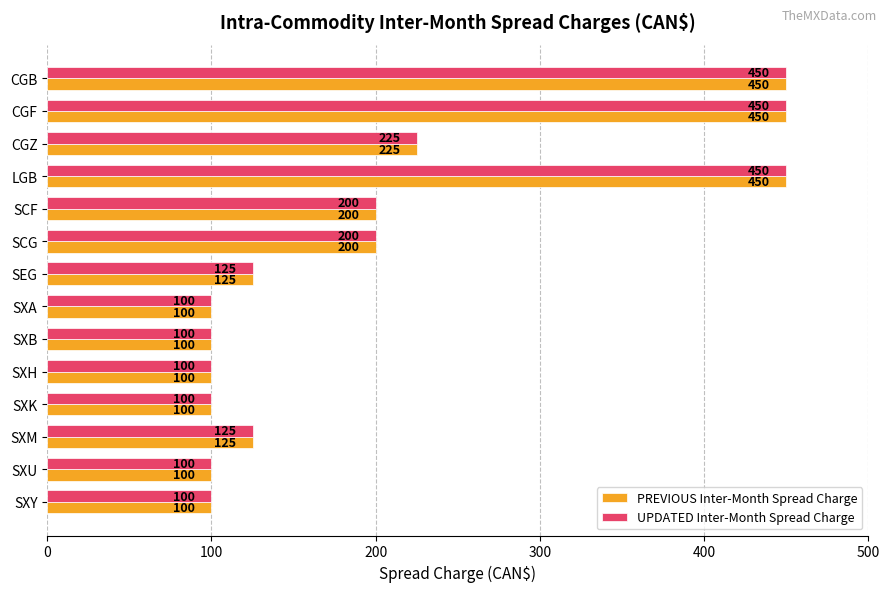

How many data points does each series have?

14